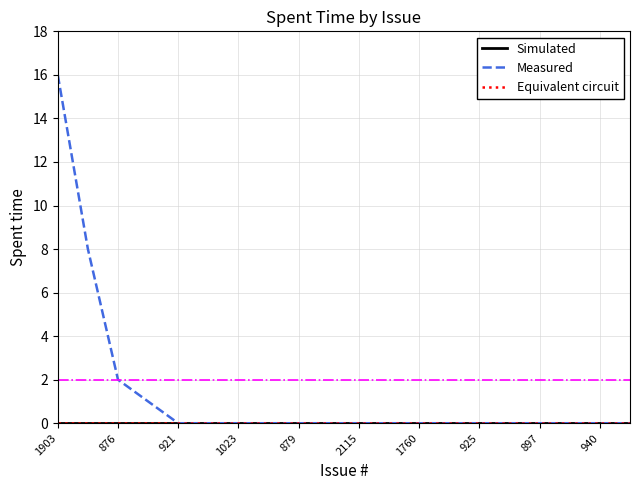

True or false: Simulated and Measured cross at least once.

False